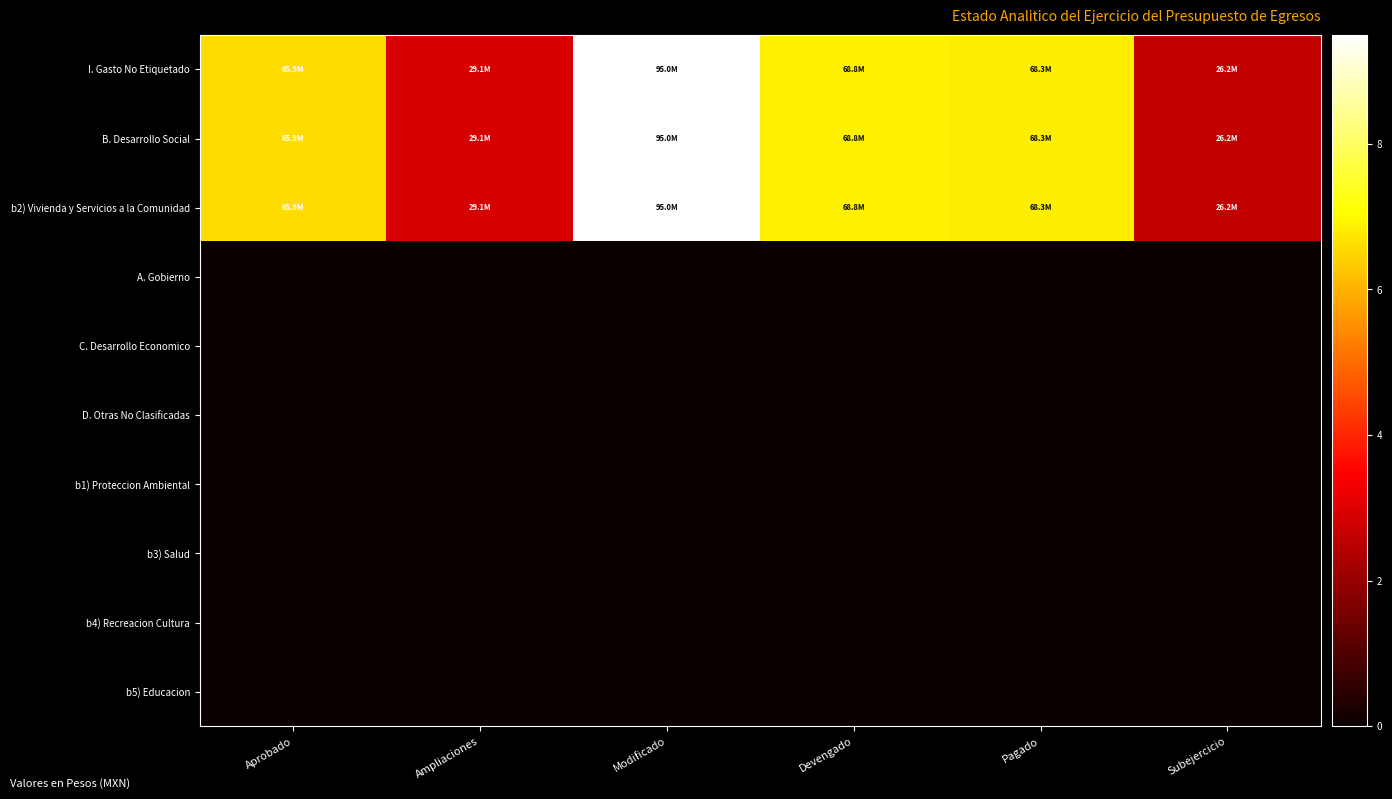

Reading right to left, extract all data points from this chart.

I. Gasto No Etiquetado: Subejercicio=26216279.4	Pagado=68278608.2	Devengado=68760553.7	Modificado=94976833.0	Ampliaciones=29114481.0	Aprobado=65862352.0
B. Desarrollo Social: Subejercicio=26216279.4	Pagado=68278608.2	Devengado=68760553.7	Modificado=94976833.0	Ampliaciones=29114481.0	Aprobado=65862352.0
b2) Vivienda y Servicios a la Comunidad: Subejercicio=26216279.4	Pagado=68278608.2	Devengado=68760553.7	Modificado=94976833.0	Ampliaciones=29114481.0	Aprobado=65862352.0
A. Gobierno: Subejercicio=0.0	Pagado=0.0	Devengado=0.0	Modificado=0.0	Ampliaciones=0.0	Aprobado=0.0
C. Desarrollo Economico: Subejercicio=0.0	Pagado=0.0	Devengado=0.0	Modificado=0.0	Ampliaciones=0.0	Aprobado=0.0
D. Otras No Clasificadas: Subejercicio=0.0	Pagado=0.0	Devengado=0.0	Modificado=0.0	Ampliaciones=0.0	Aprobado=0.0
b1) Proteccion Ambiental: Subejercicio=0.0	Pagado=0.0	Devengado=0.0	Modificado=0.0	Ampliaciones=0.0	Aprobado=0.0
b3) Salud: Subejercicio=0.0	Pagado=0.0	Devengado=0.0	Modificado=0.0	Ampliaciones=0.0	Aprobado=0.0
b4) Recreacion Cultura: Subejercicio=0.0	Pagado=0.0	Devengado=0.0	Modificado=0.0	Ampliaciones=0.0	Aprobado=0.0
b5) Educacion: Subejercicio=0.0	Pagado=0.0	Devengado=0.0	Modificado=0.0	Ampliaciones=0.0	Aprobado=0.0